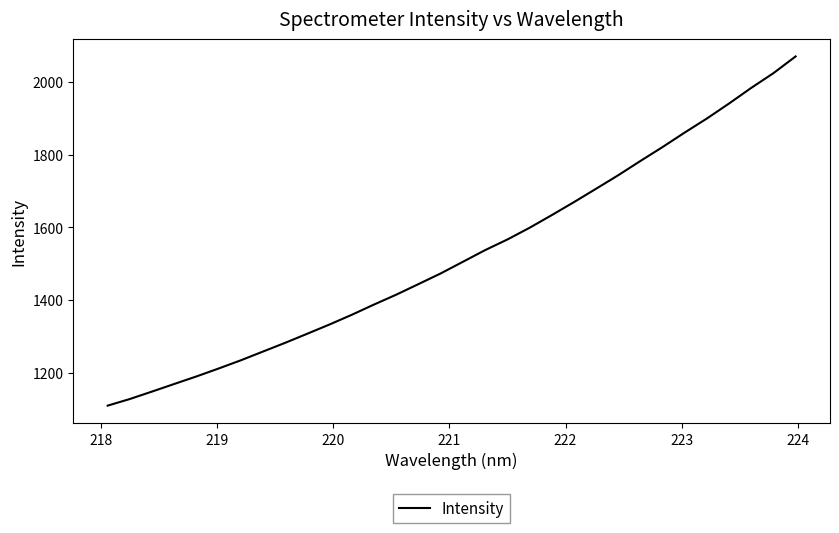

What is the minimum value shown in the chart?

1109.0